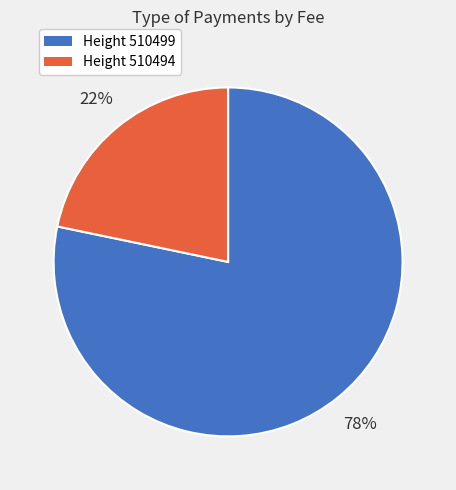

Is there any slice that represents more than half of the pie?

Yes